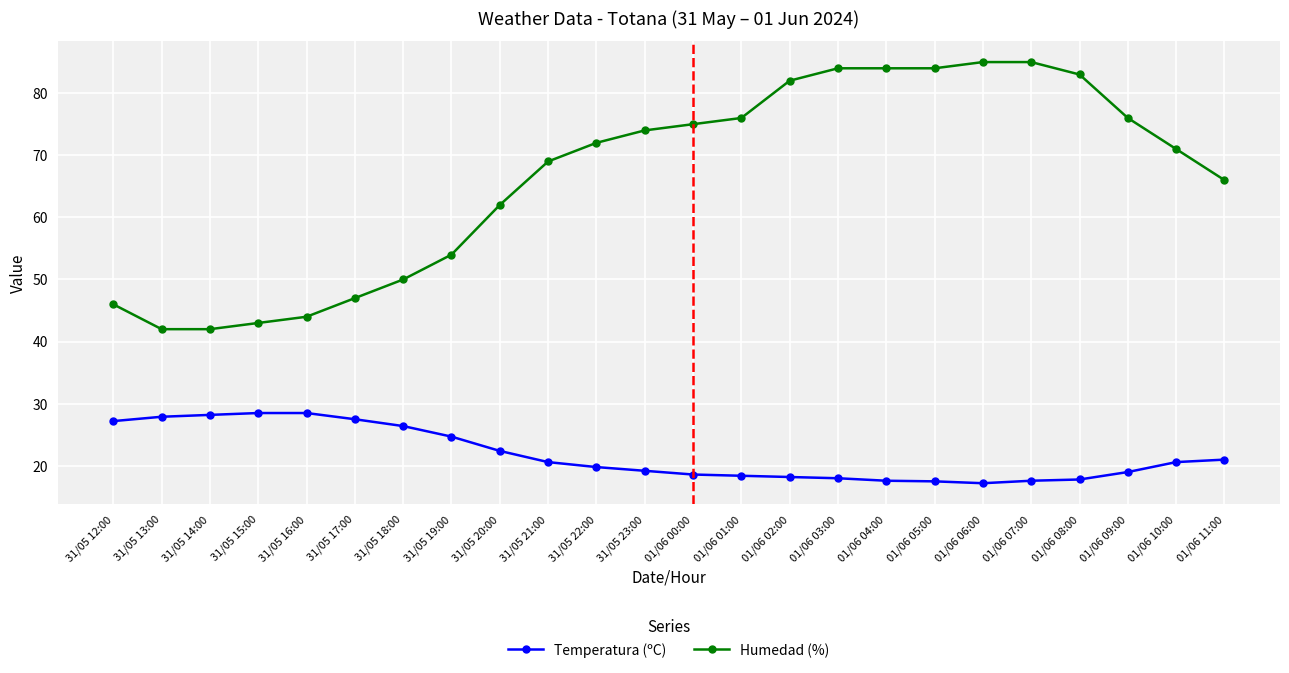

True or false: Humedad (%) has a value of 85.0 at 01/06 06:00.

True